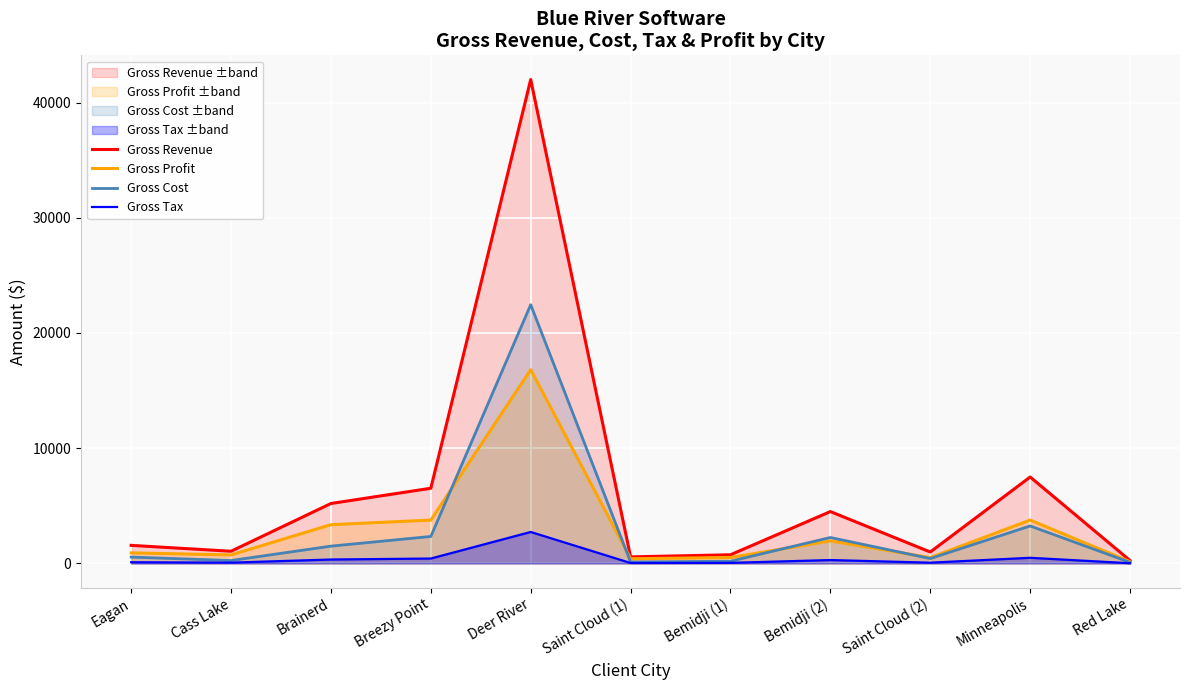

True or false: Gross Cost has a value of 758.4 at Brainerd.

False